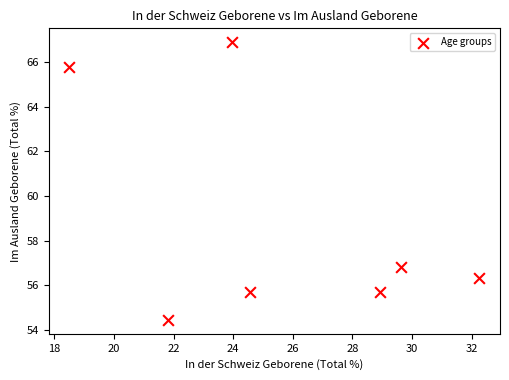

What Y value in the scatter plot is closest to 60?

56.8